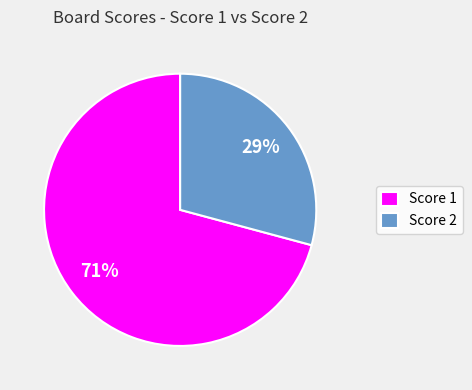

Is the sum of Score 2 and Score 1 greater than half?

Yes